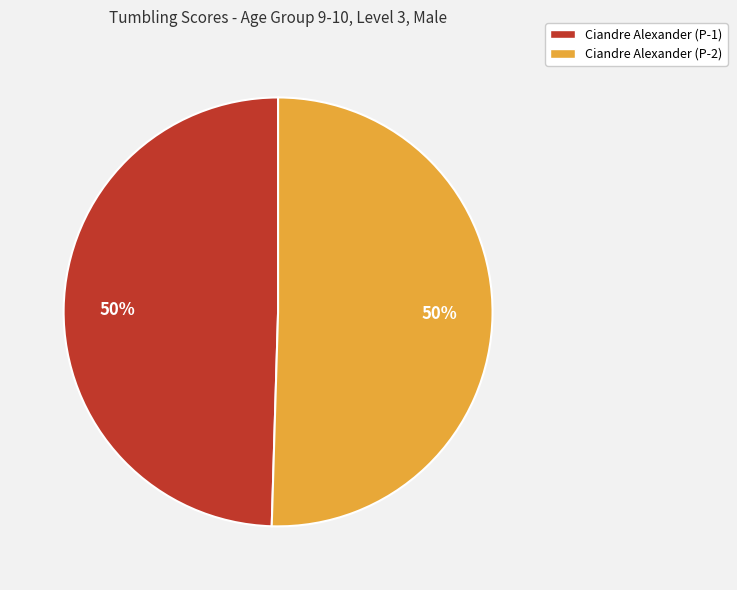

To the nearest percent, what portion does Ciandre Alexander (P-2) represent?

50%